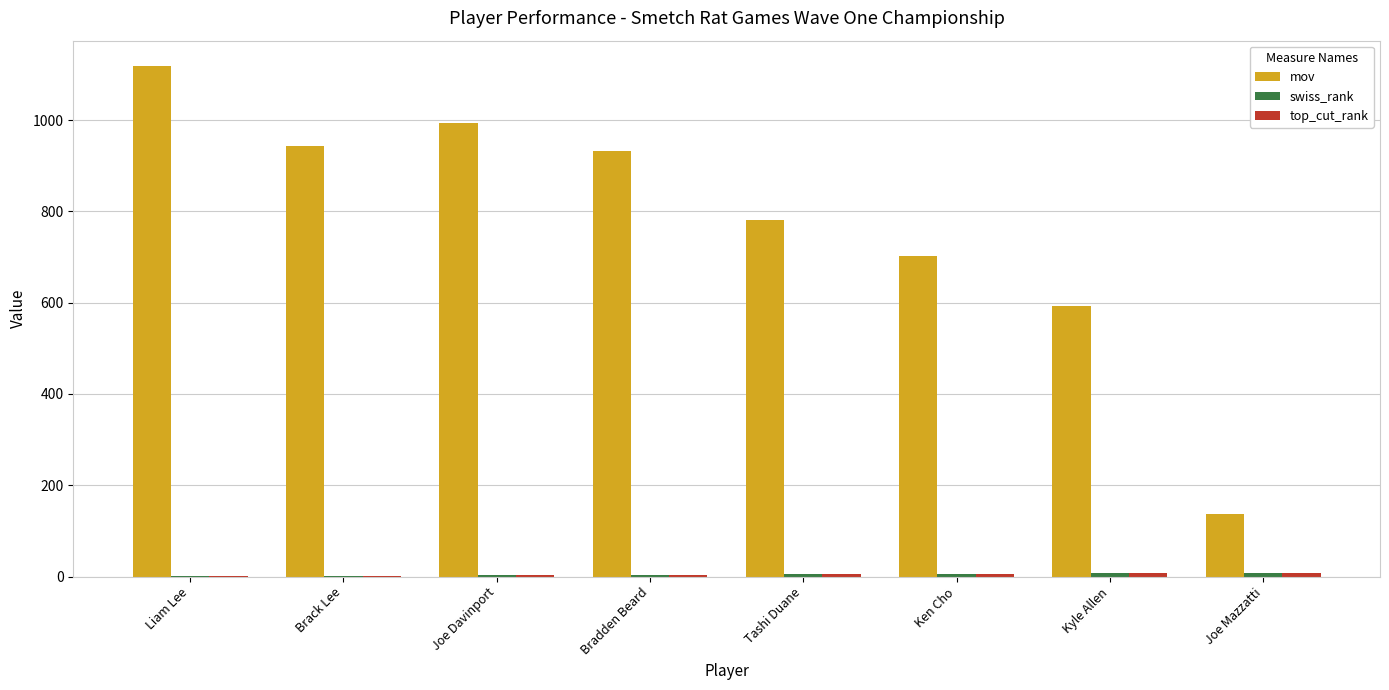

At which category is the sum across all series the highest?

Liam Lee